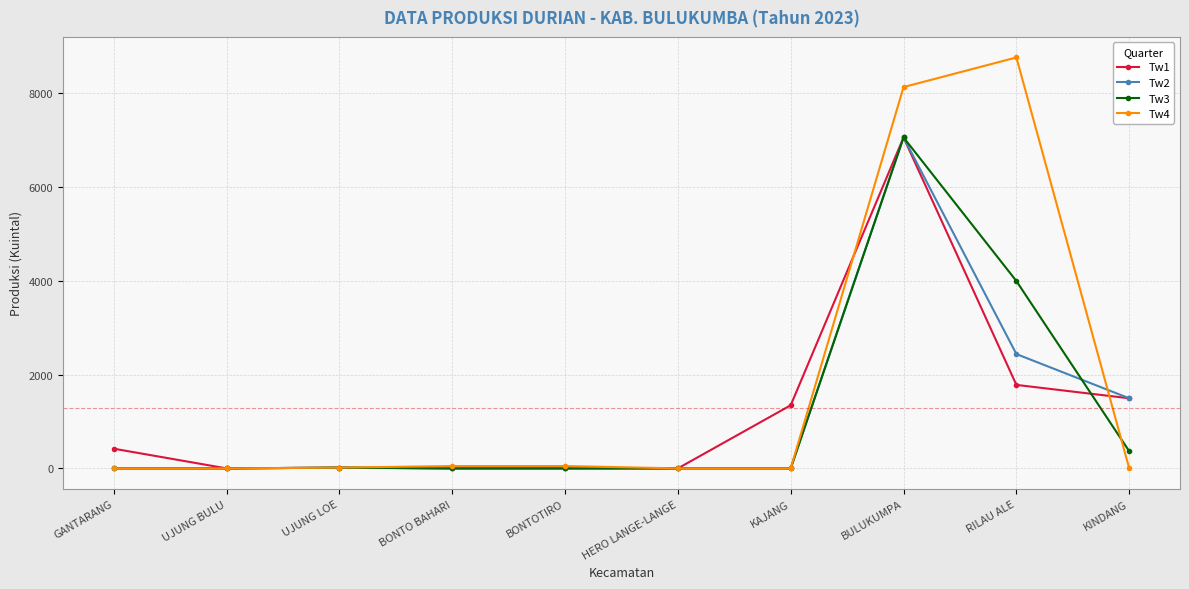

Which series has the widest spread of values?

Tw4